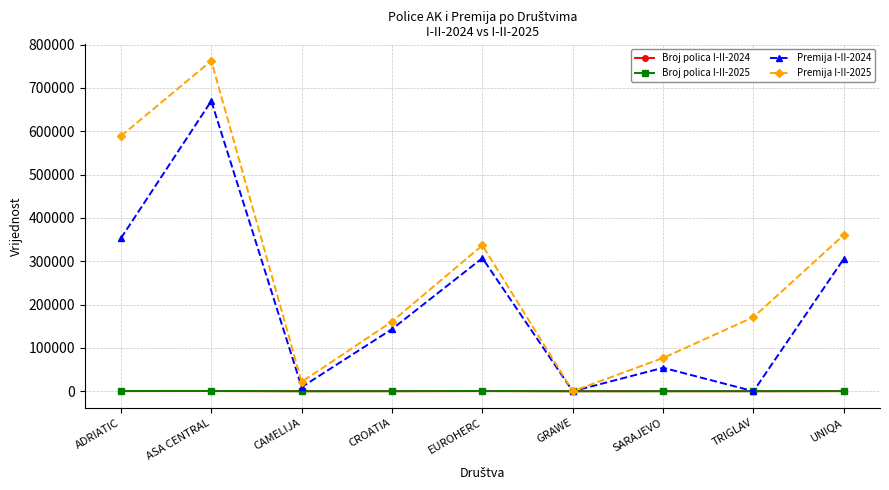

What is the sum of all Premija I-II-2025 values?

2479387